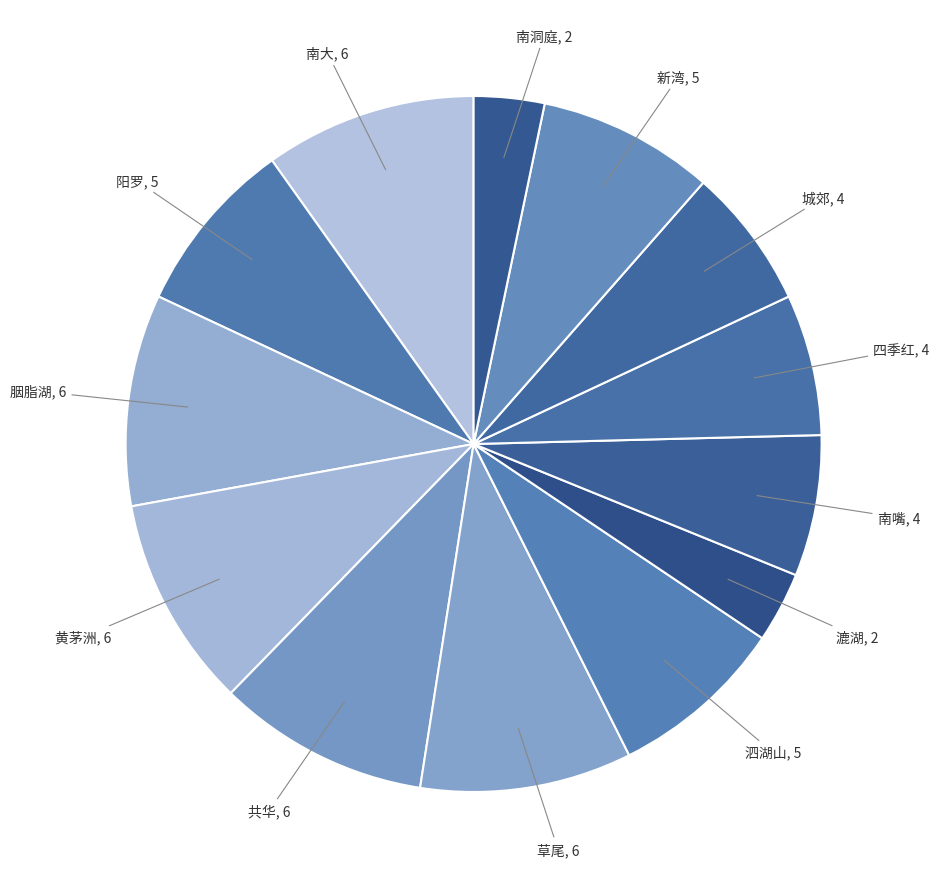

Which slice is the smallest?

漉湖